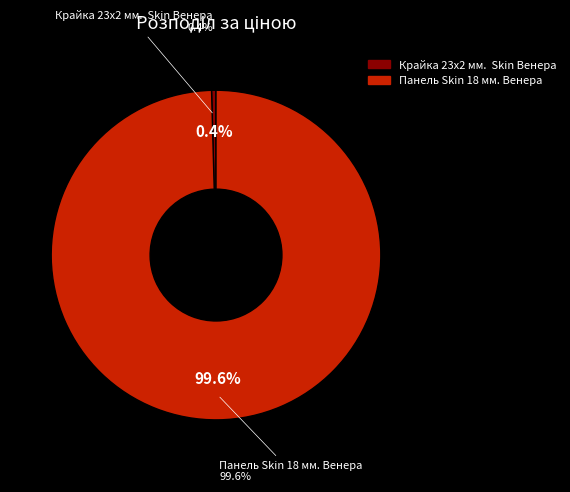

What is the change in value from Крайка 23x2 мм.  Skin Венера to Панель Skin 18 мм. Венера?

+7328.1